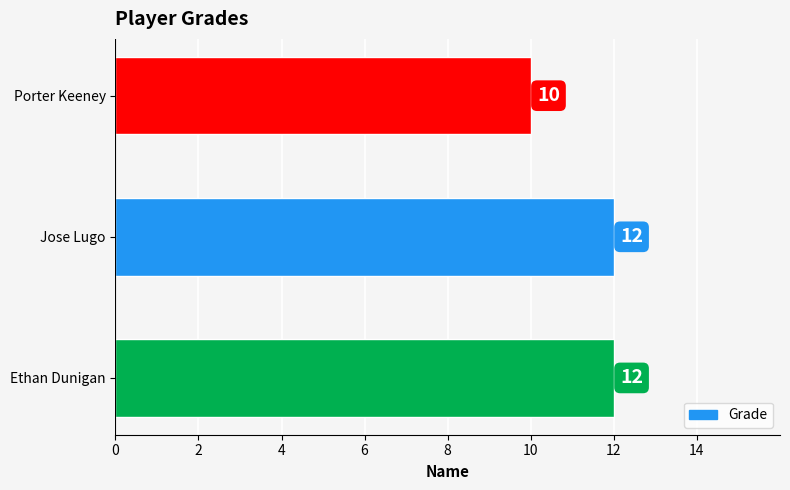

Is it true that the value at Jose Lugo is 12?

True